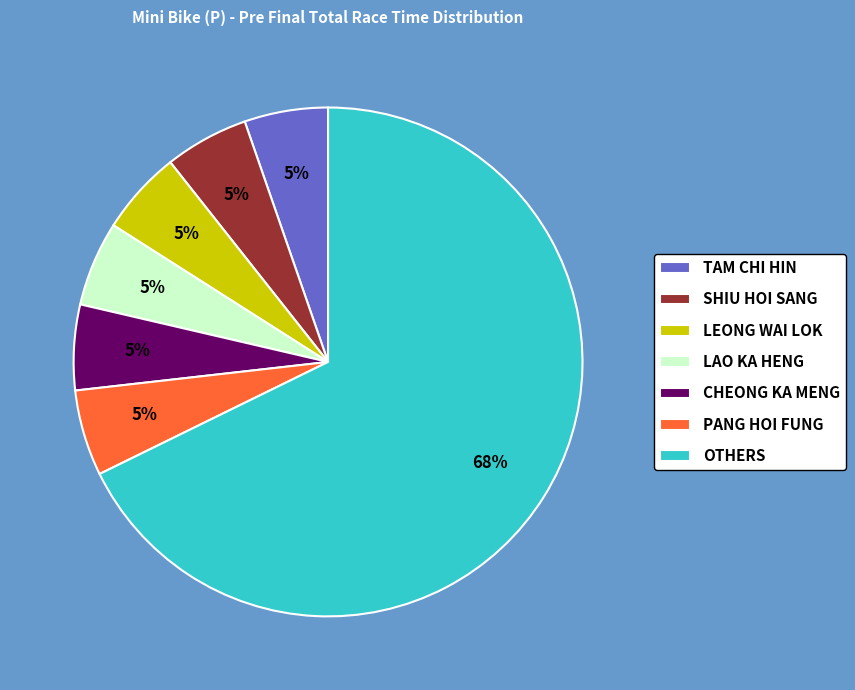

Which has a higher value, TAM CHI HIN or OTHERS?

OTHERS